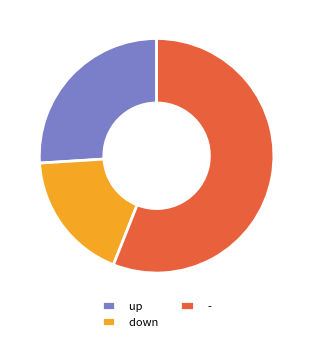

Which has a higher value, down or up?

up